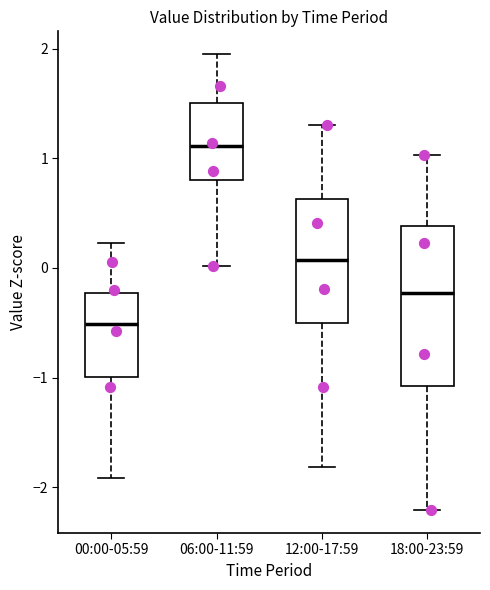

Which box is the tallest, from its lower edge to its upper edge?

18:00-23:59